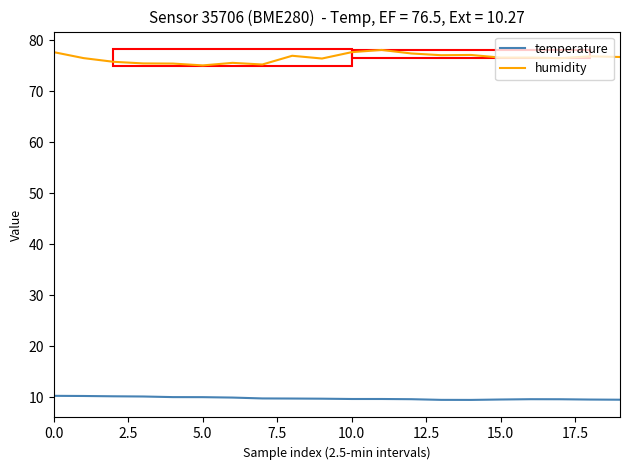

Which series has the largest total across all categories?

humidity